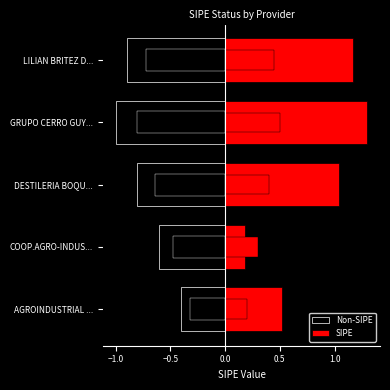

Count the number of data series in this chart.

2